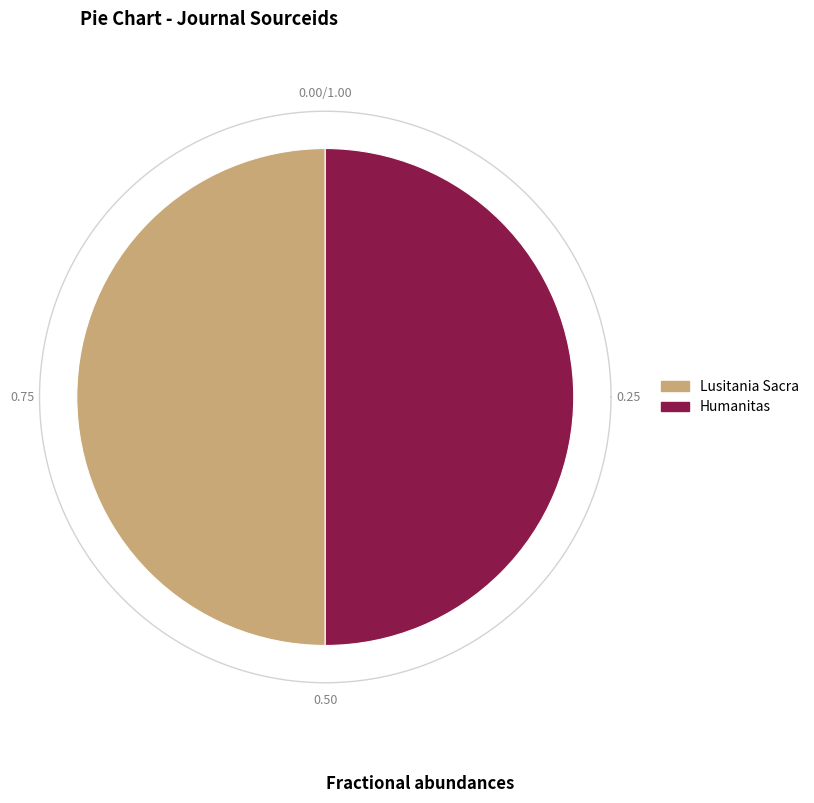

The Lusitania Sacra slice represents 41% of the pie. True or false?

False